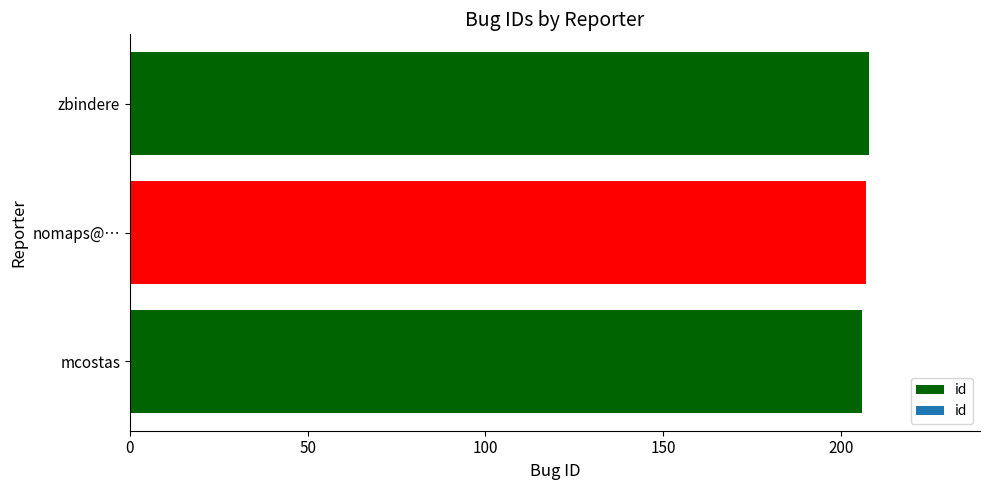

Approximately how many times larger is the value at zbindere compared to mcostas?

1.0